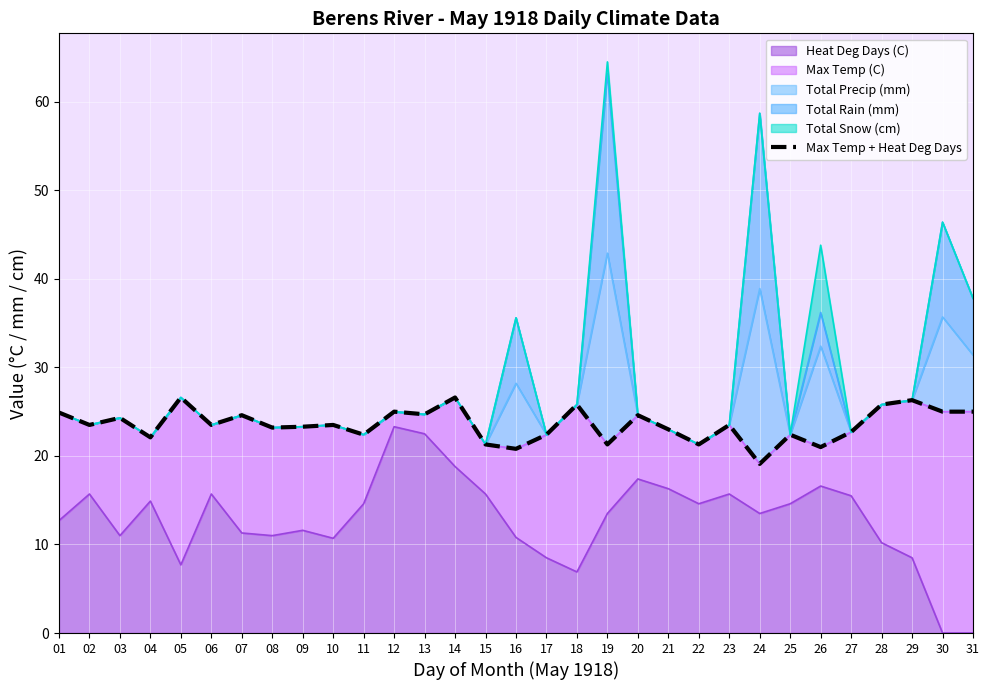

How many interior local valleys (lower than both neighbors) does the data have?

11